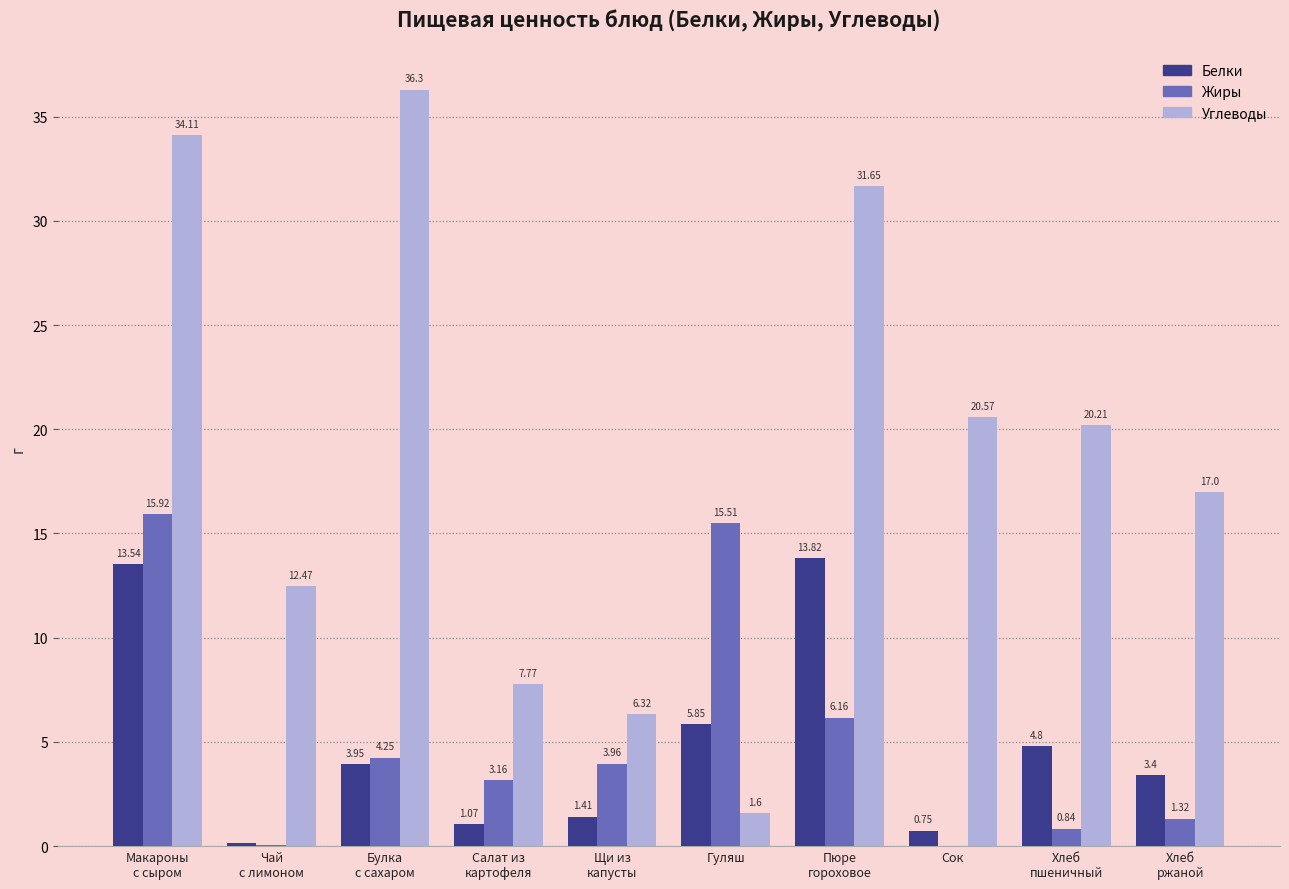

Which series has the largest total across all categories?

Углеводы